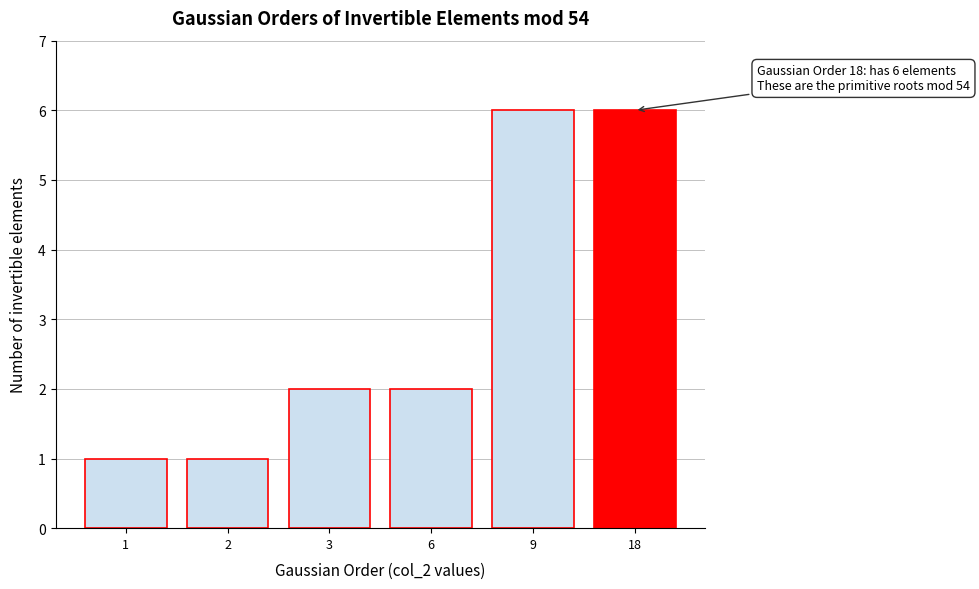

Reading left to right, what are all the values shown in this chart?

1=1	2=1	3=2	6=2	9=6	18=6